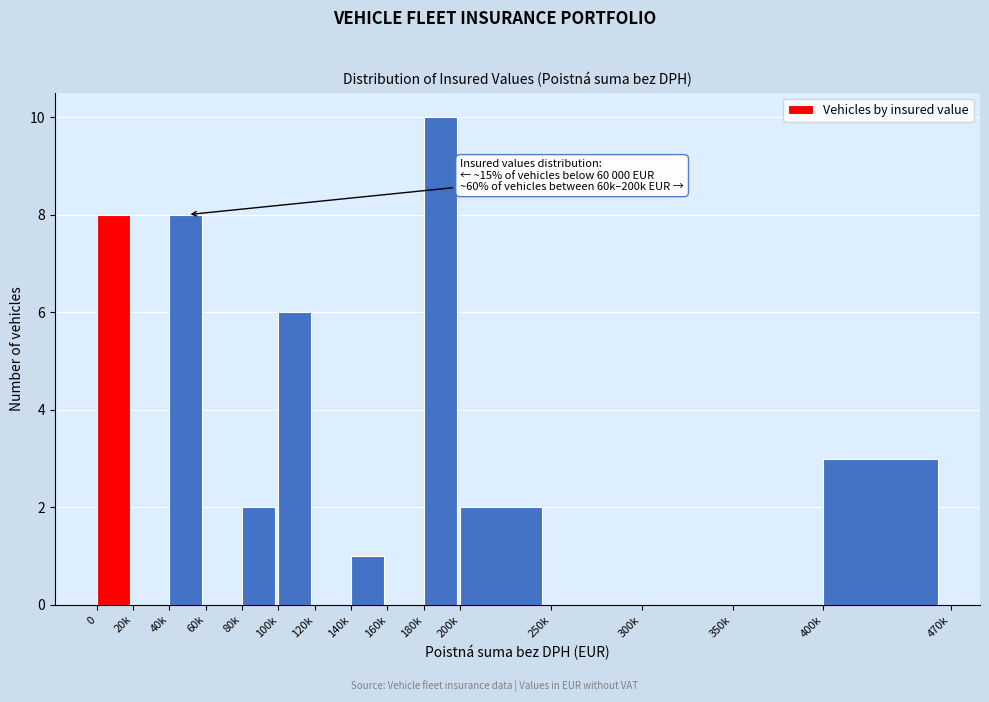

Reading right to left, extract all data points from this chart.

400k=3	350k=0	300k=0	250k=0	200k=2	180k=10	160k=0	140k=1	120k=0	100k=6	80k=2	60k=0	40k=8	20k=0	0=8